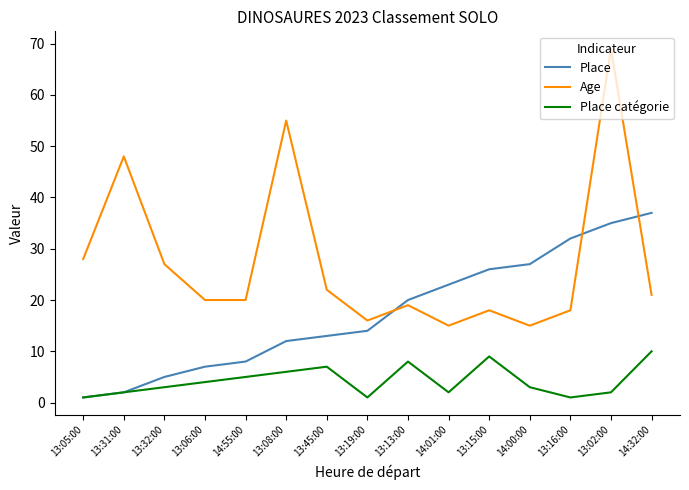

What is the total value across all series at 13:32:00?

35